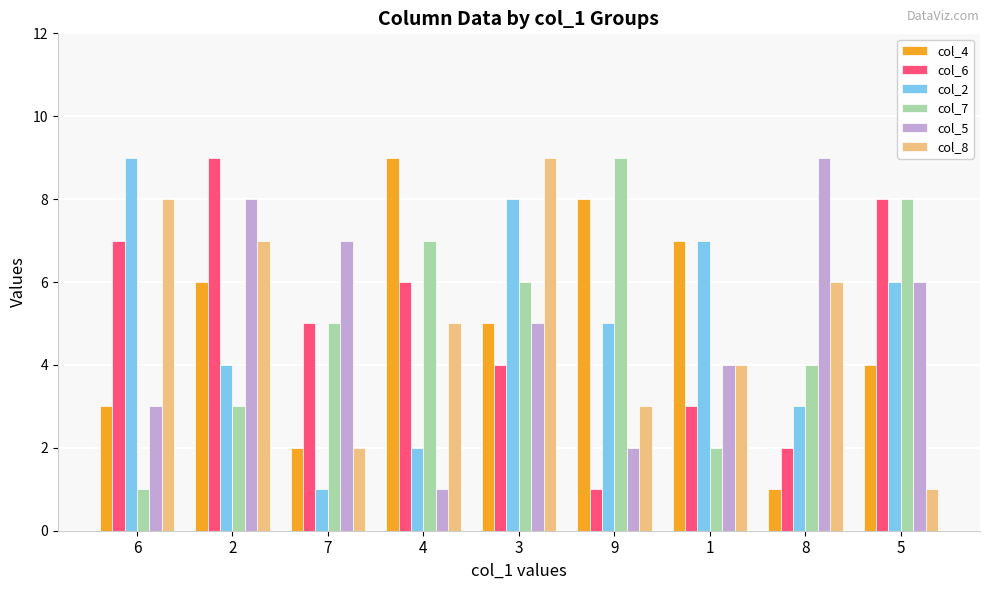

At 8, list the series in order from largest to smallest.

col_5, col_8, col_7, col_2, col_6, col_4